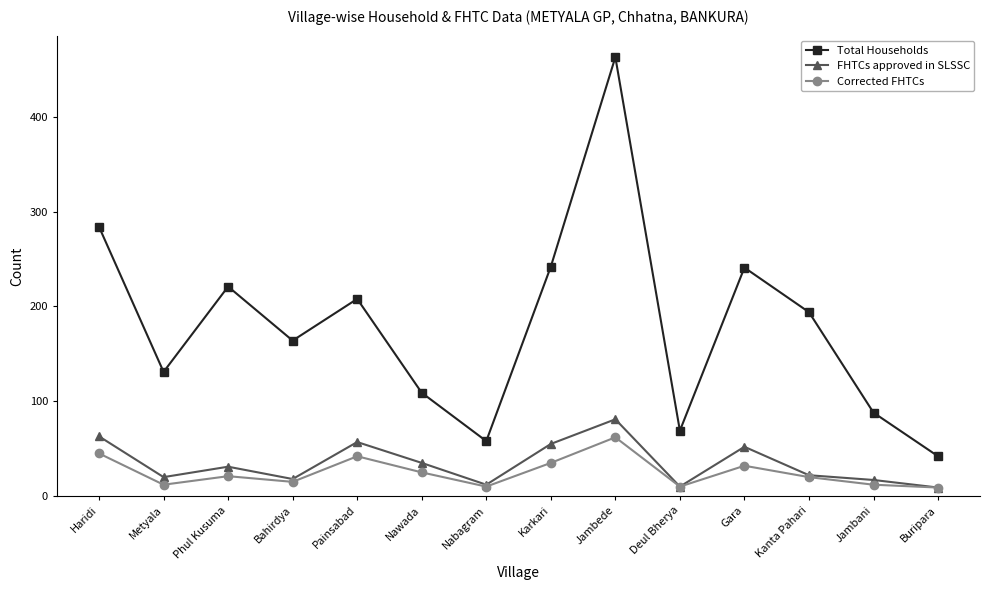

Rank the series at Painsabad from highest to lowest value.

Total Households, FHTCs approved in SLSSC, Corrected FHTCs